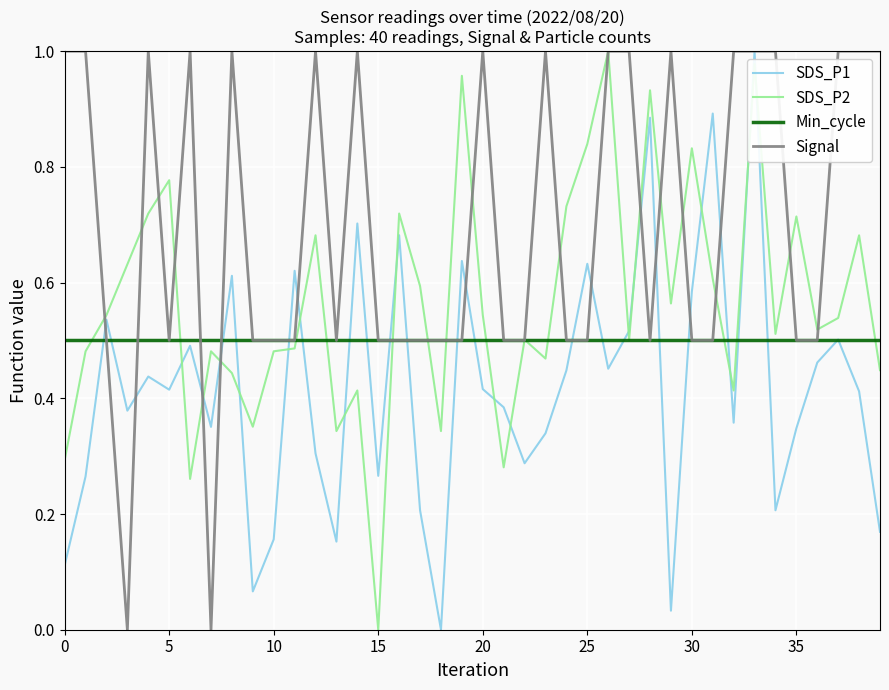

List the series in order of their overall mean, lowest first.

SDS_P1, Min_cycle, SDS_P2, Signal